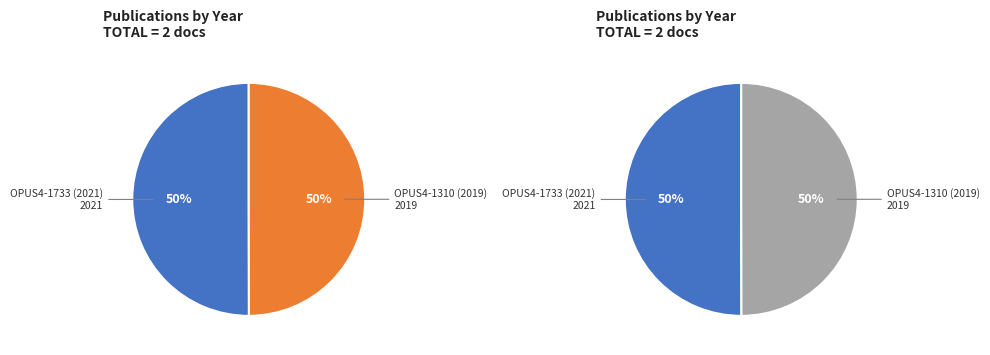

How many segments does this pie chart have?

2